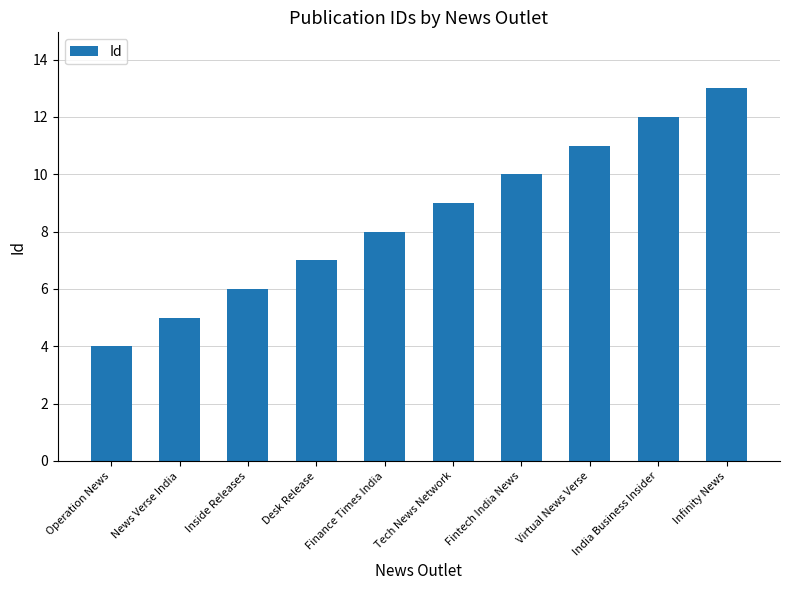

What is the difference between the maximum and minimum values?

9